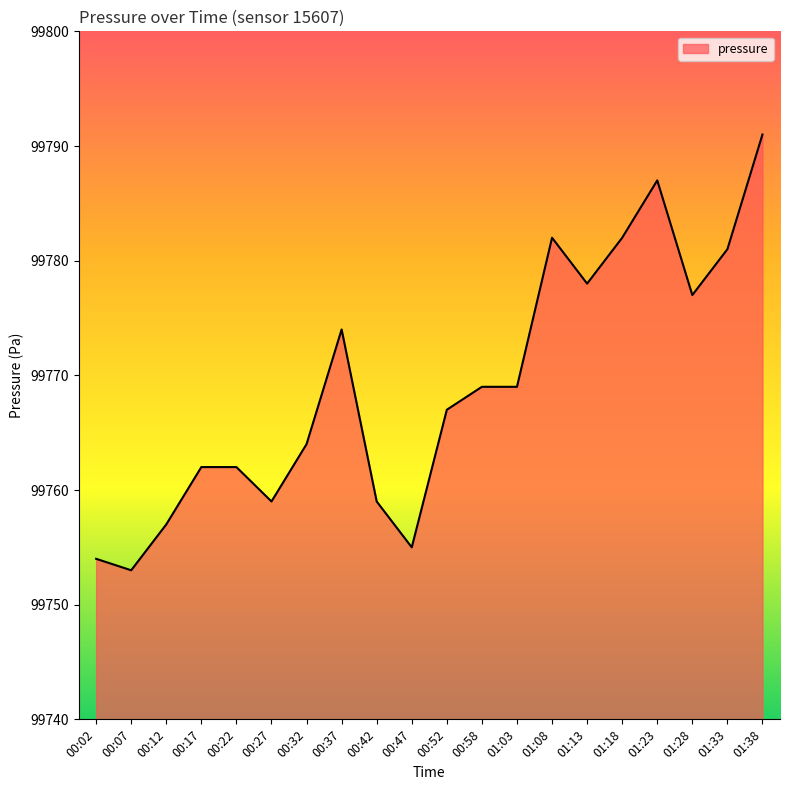

Which category has the highest value across all series?

01:38